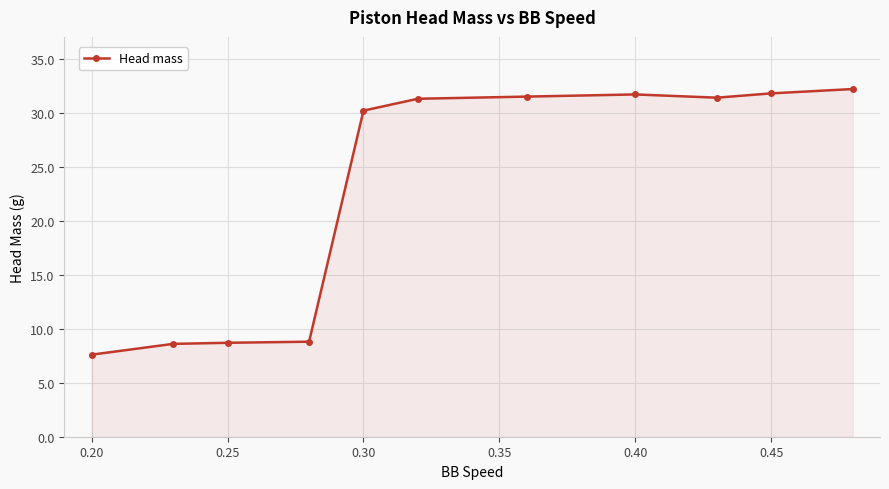

What is the difference between the maximum and second lowest values?

23.6